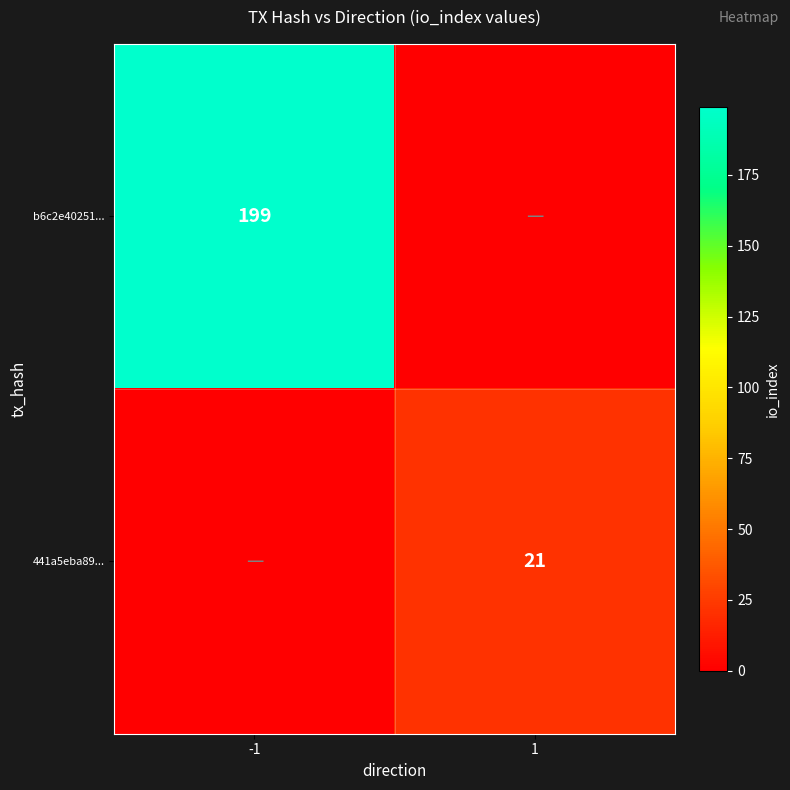

True or false: 441a5eba89... has a value of 21 at 1.

True